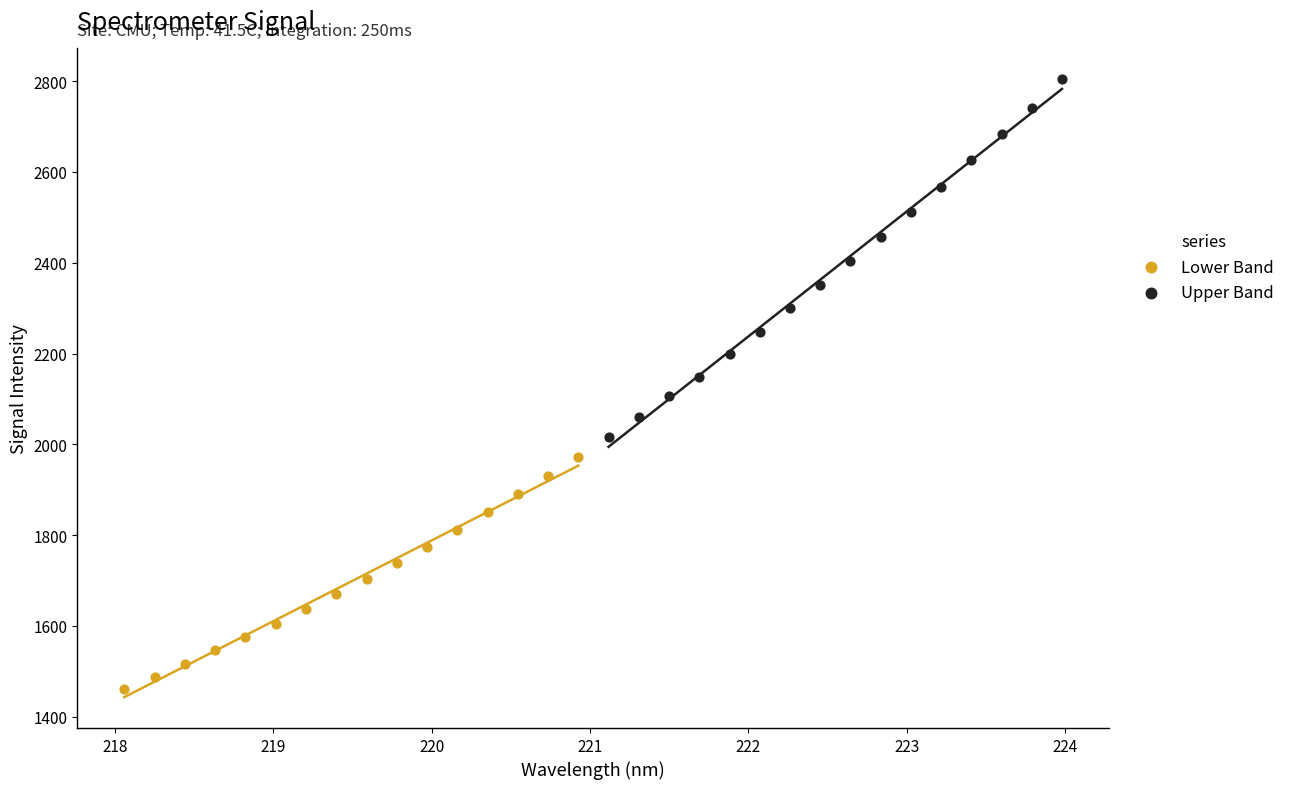

Which series has the largest Y range (max minus min)?

Upper Band